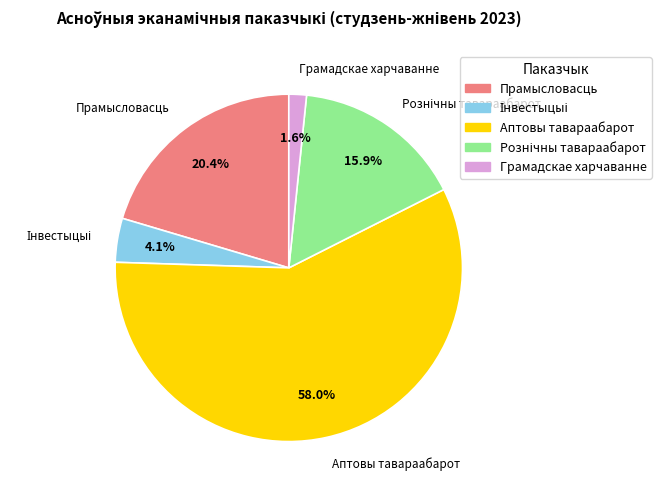

How many segments does this pie chart have?

5